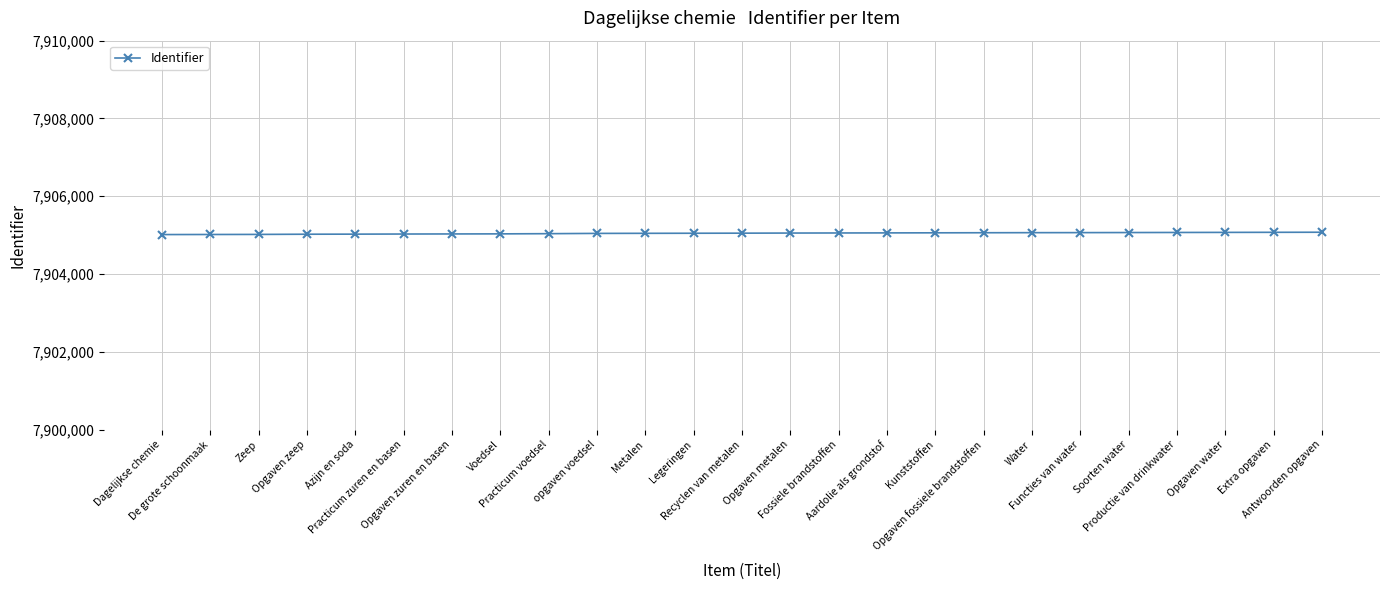

The chart shows a value of 12250373 at Zeep. True or false?

False